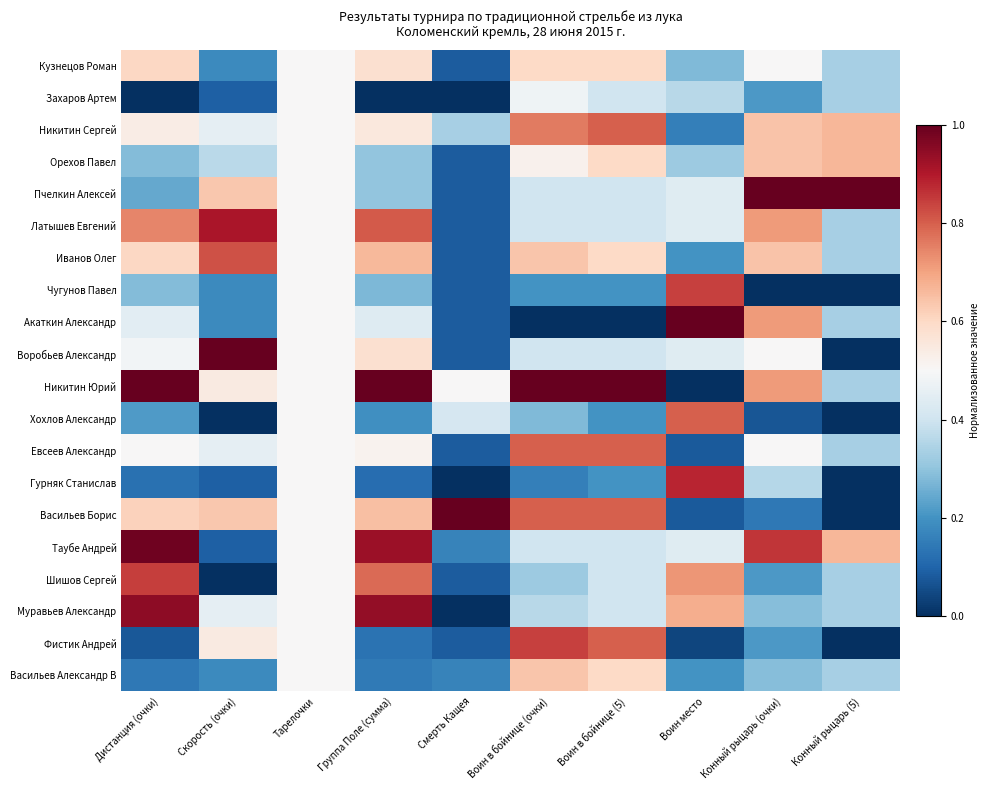

At which category is the sum across all series the highest?

Тарелочки